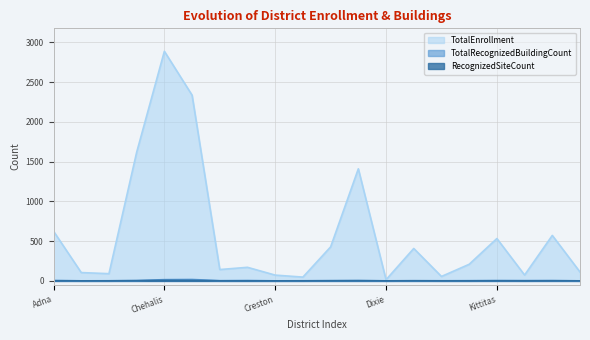

At Loon Lake, list the series in order from smallest to largest.

TotalRecognizedBuildingCount, RecognizedSiteCount, TotalEnrollment